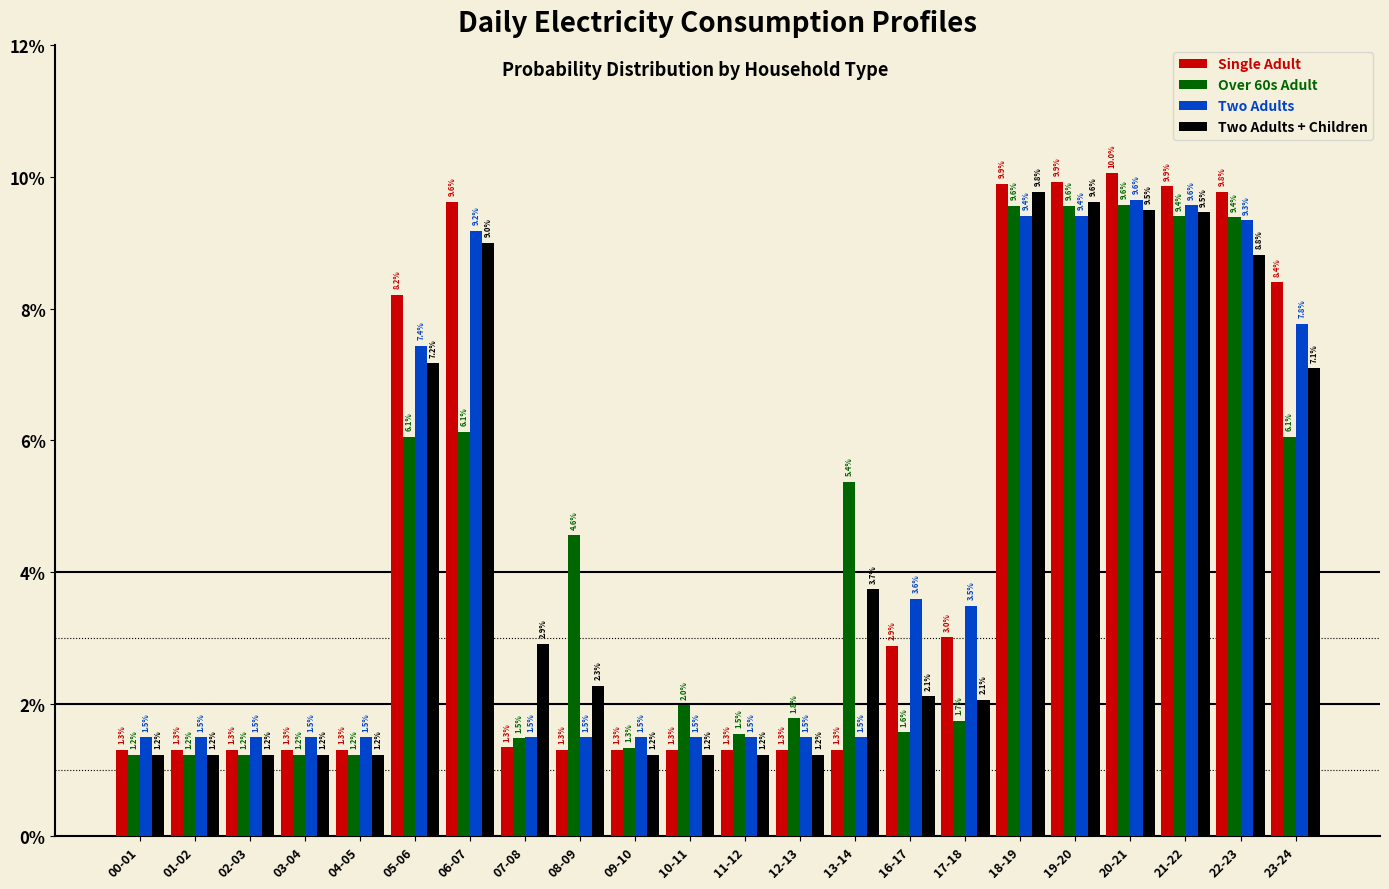

What are all the series names shown in the legend?

Single Adult, Over 60s Adult, Two Adults, Two Adults + Children